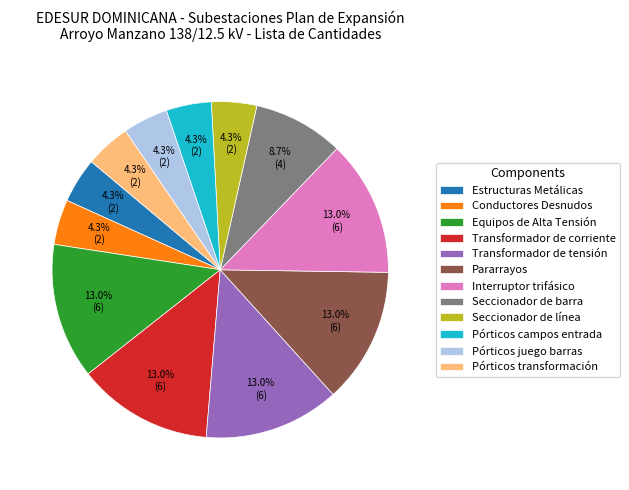

Does Seccionador de barra account for over 50% of the chart?

No